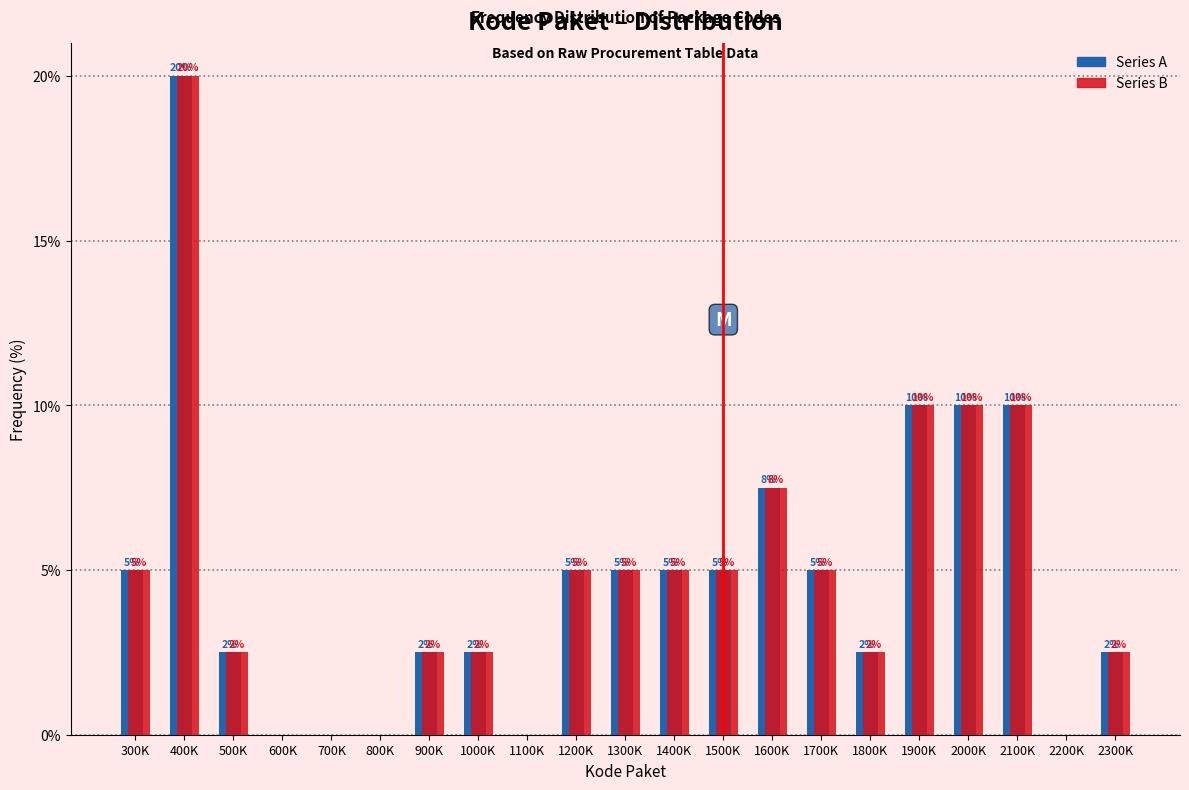

At which category does the chart reach its peak across all series?

400K